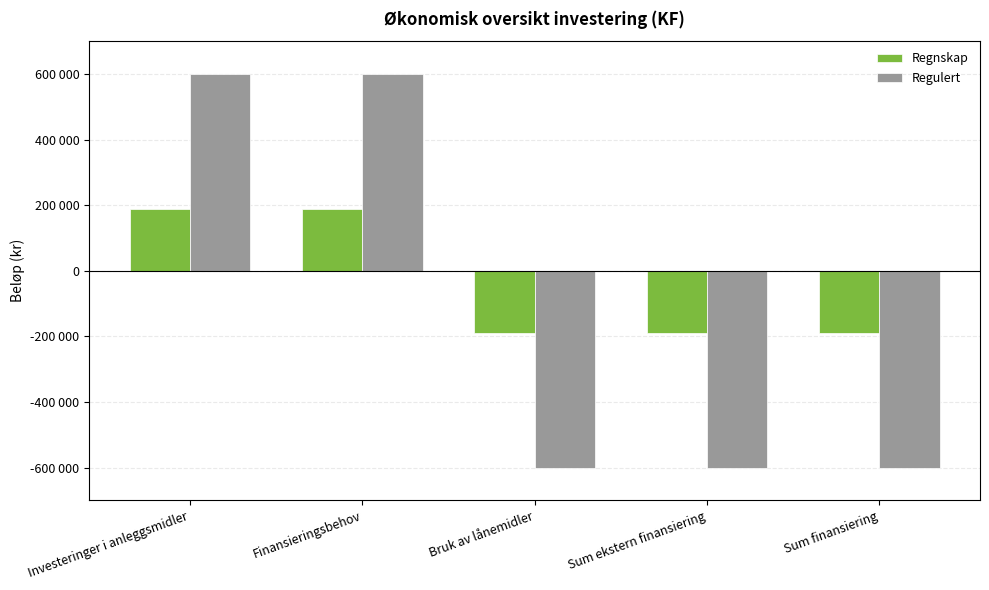

Which category has the highest value across all series?

Investeringer i anleggsmidler